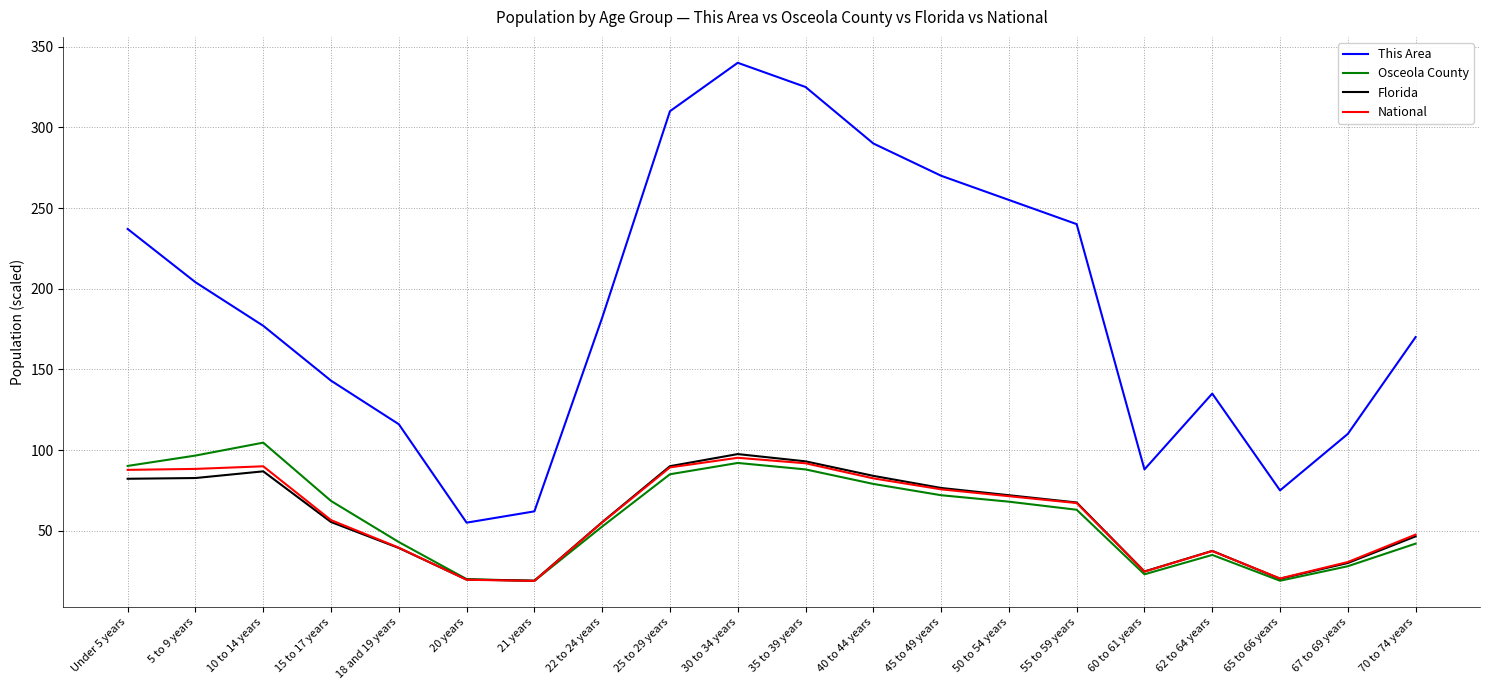

Which label corresponds to the largest value in the chart?

30 to 34 years